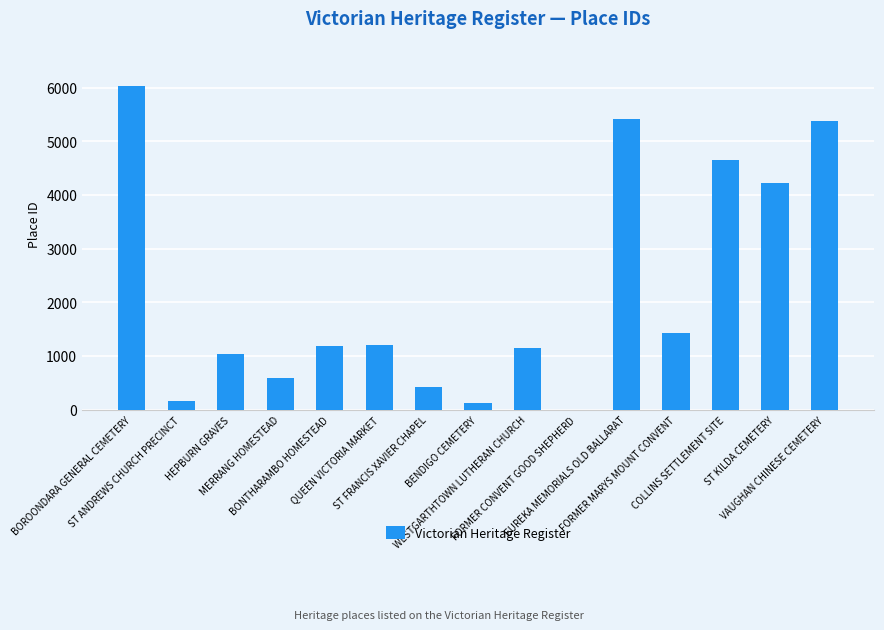

What is the greatest value displayed?

6021